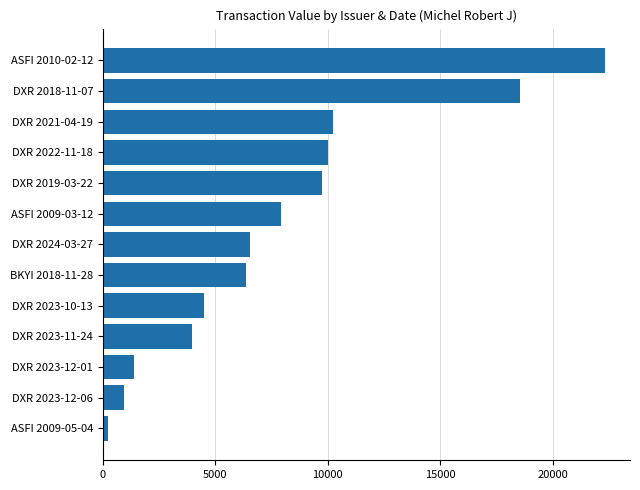

Read the value at DXR 2021-04-19.

10250